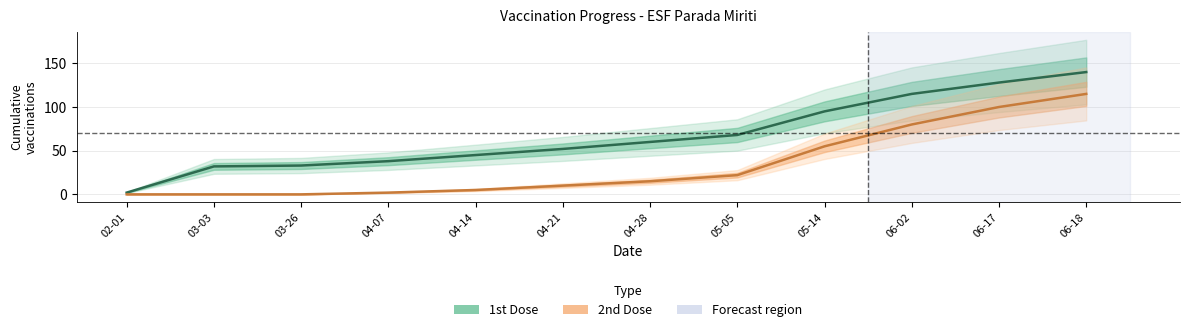

What is the value of the 1st Dose point at the 6th from the left?

52